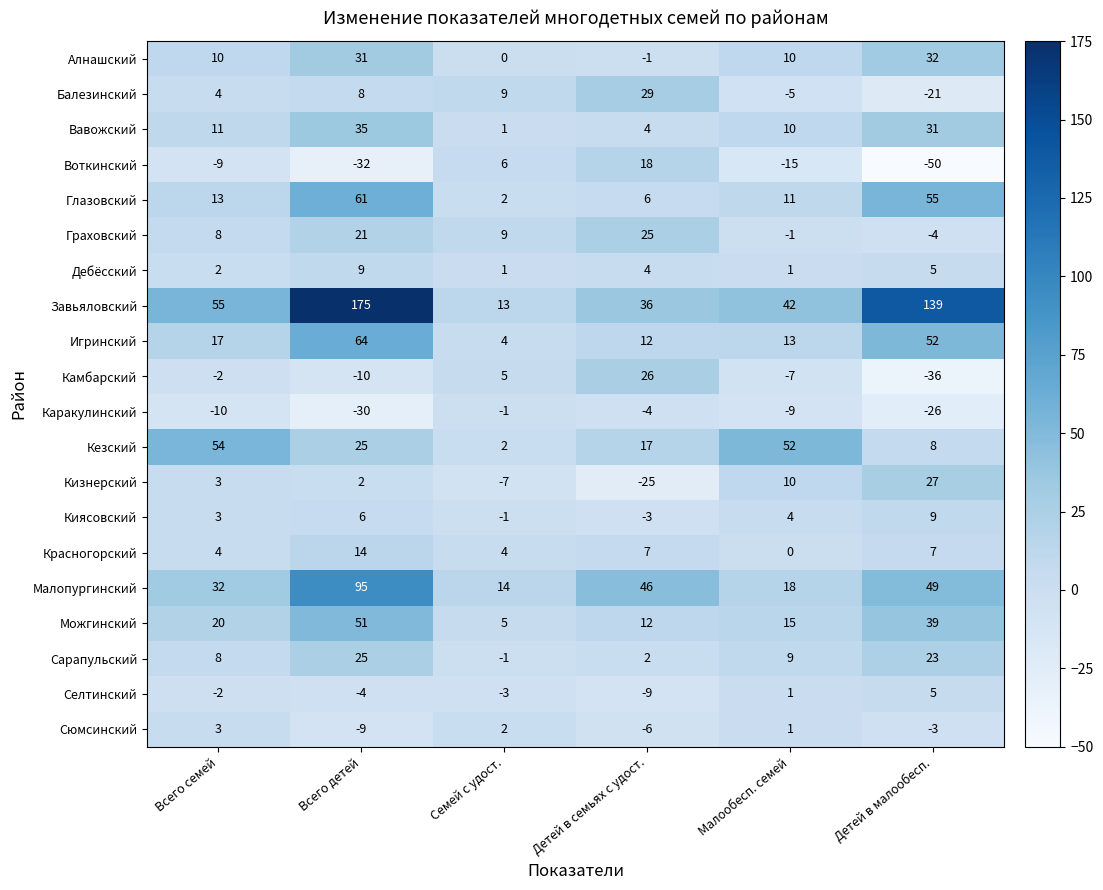

What is the spread (max minus min) of values at Всего детей?

207